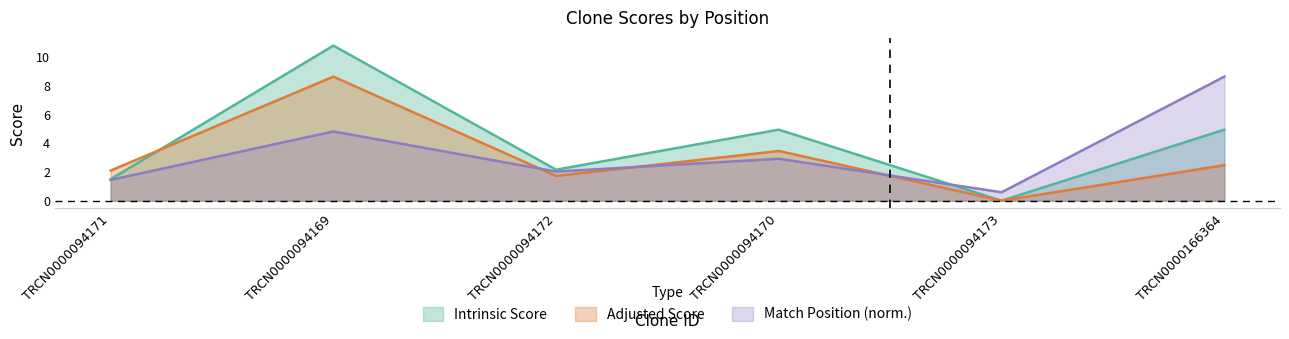

What is the difference between the maximum and second lowest values in the Match Position series?

7.2